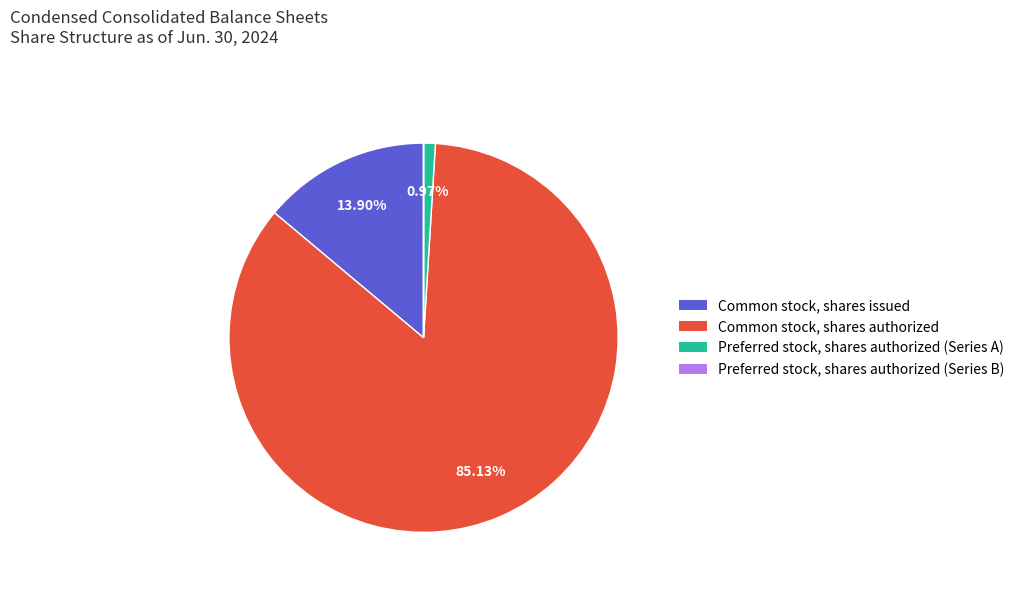

Approximately how many times larger is the value at Common stock, shares issued compared to Preferred stock, shares authorized (Series A)?

14.3